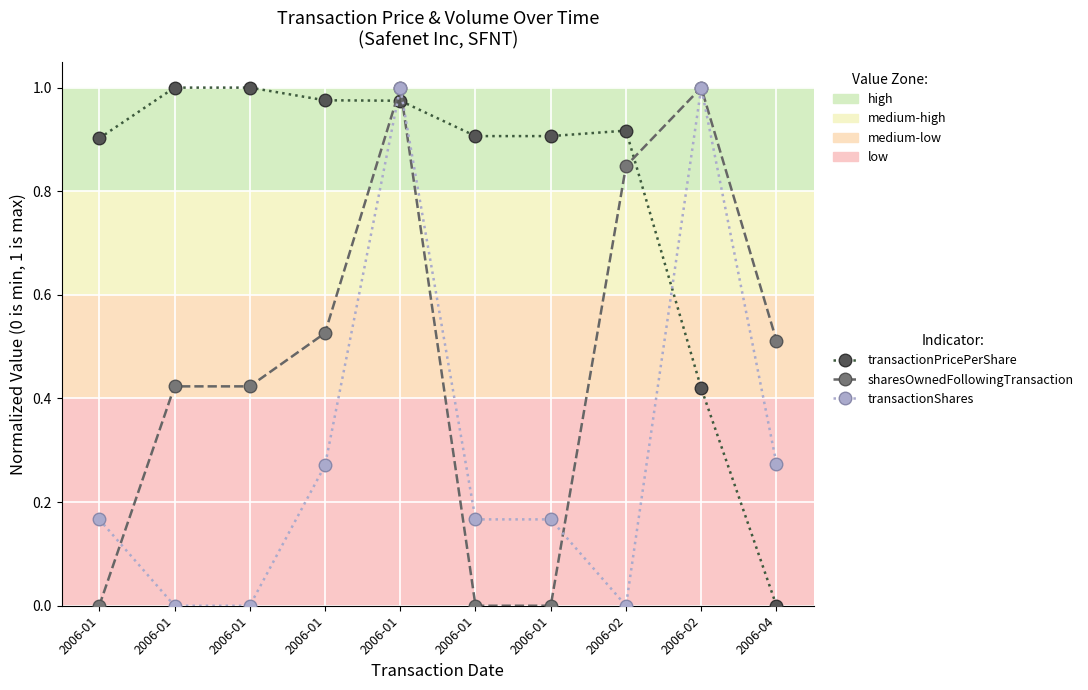

Rank the series by their maximum value, from lowest to highest.

transactionPricePerShare, sharesOwnedFollowingTransaction, transactionShares